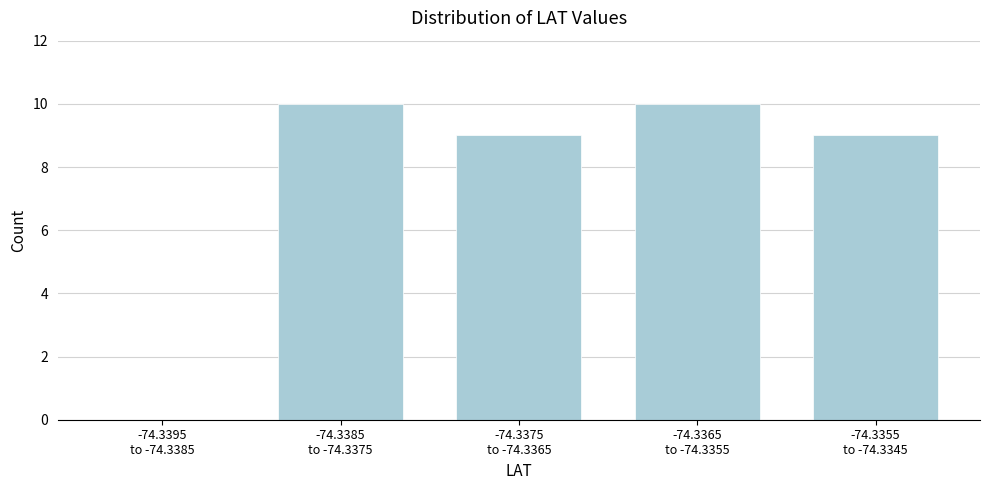

What is the greatest value displayed?

10